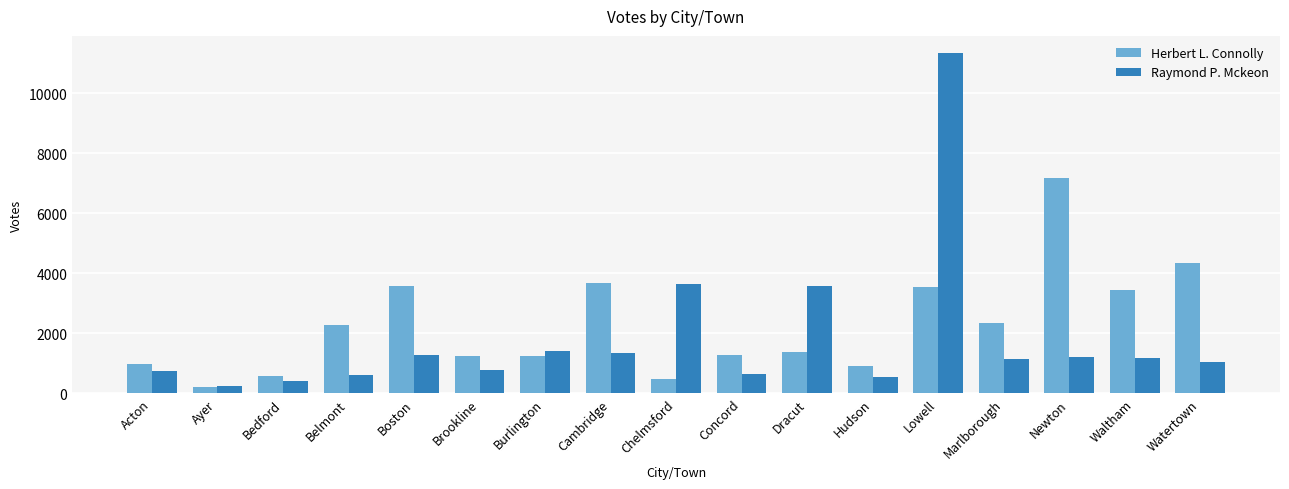

List the series in order of their peak value, highest first.

Raymond P. Mckeon, Herbert L. Connolly